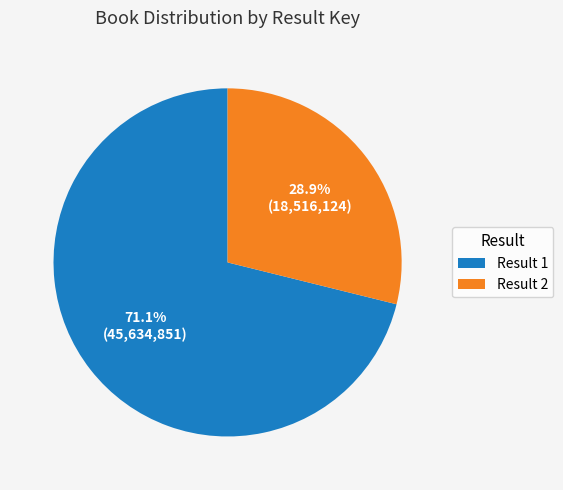

What is the largest slice in the pie chart?

Result 1